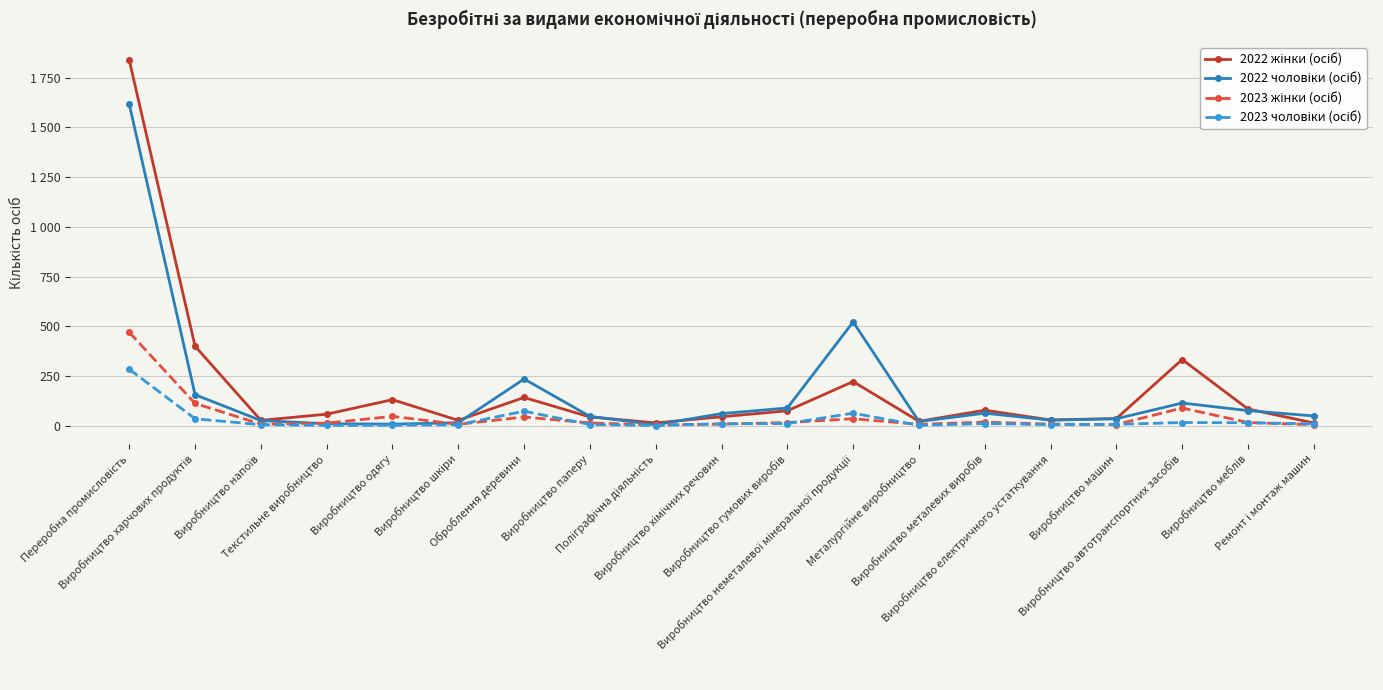

Reading left to right, extract all data points from this chart.

2022 жінки (осіб): 1839	400	27	58	131	27	142	44	14	45	75	222	22	78	29	36	333	84	14
2022 чоловіки (осіб): 1617	156	26	10	8	15	235	47	5	61	89	522	21	63	28	35	114	76	49
2023 жінки (осіб): 470	112	8	13	47	7	44	14	4	8	16	35	7	18	8	6	89	16	5
2023 чоловіки (осіб): 284	35	5	2	2	5	73	6	1	10	11	63	2	11	6	7	16	15	9